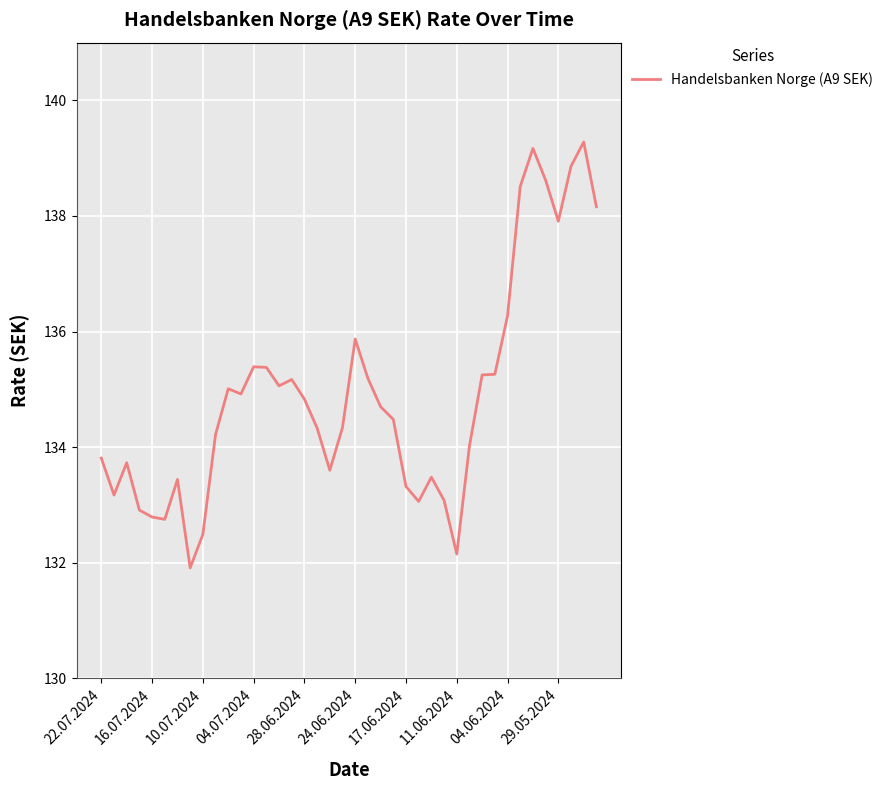

Does the chart have visible grid lines?

Yes